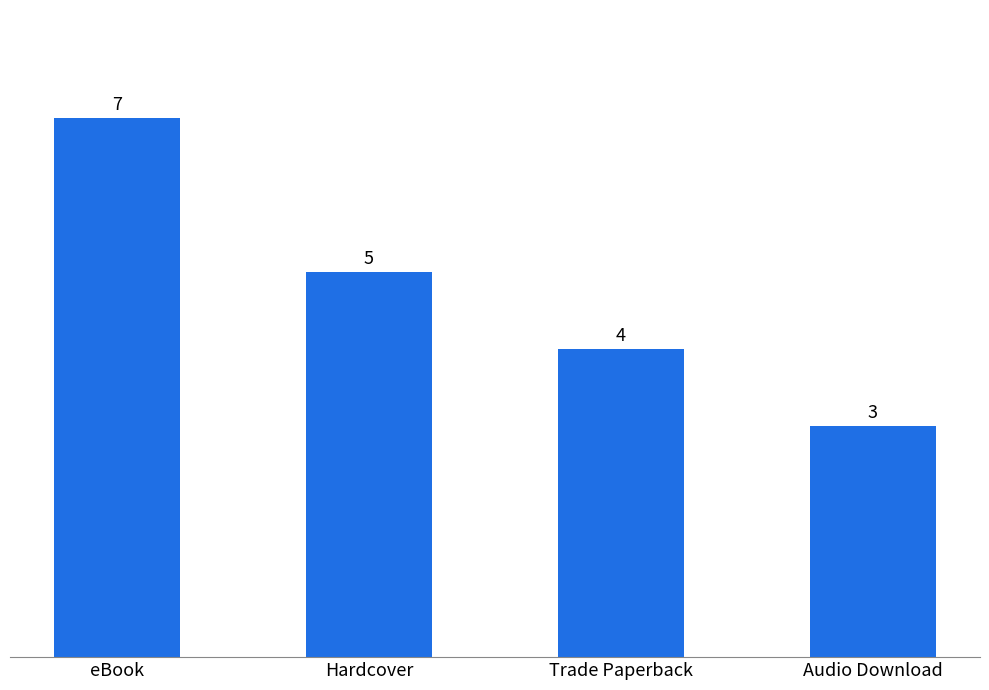

What is the smallest value displayed?

3